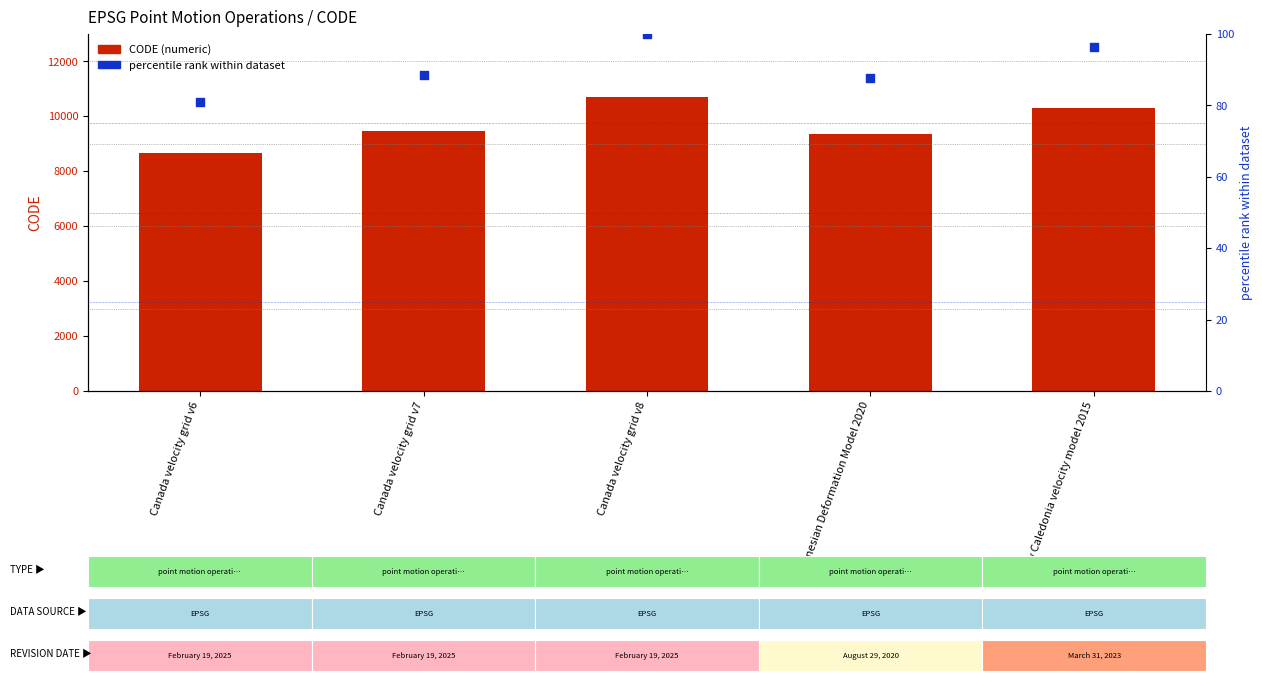

Which series contains the highest Y value?

CODE